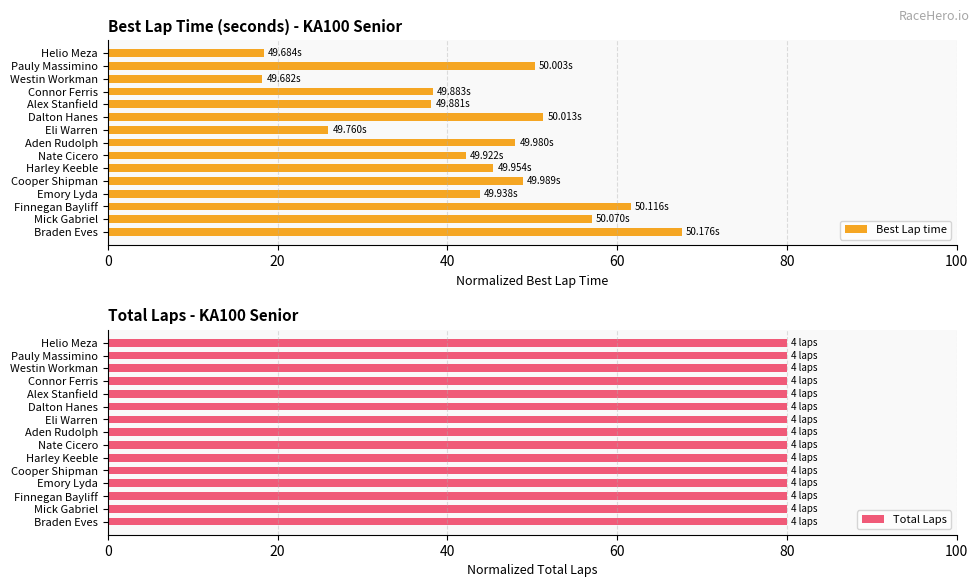

Which category has the highest value in the Best Lap time series?

Braden Eves